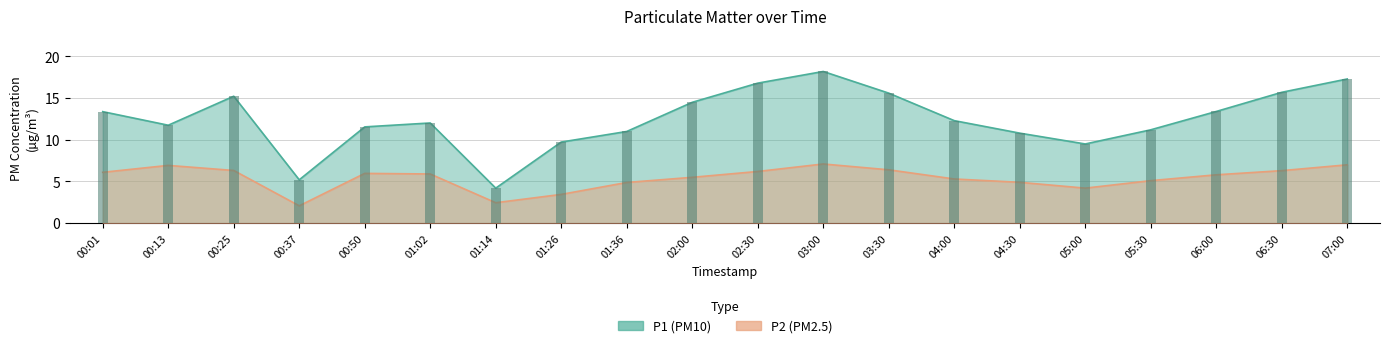

What is the lowest value of the P1 series?

4.2